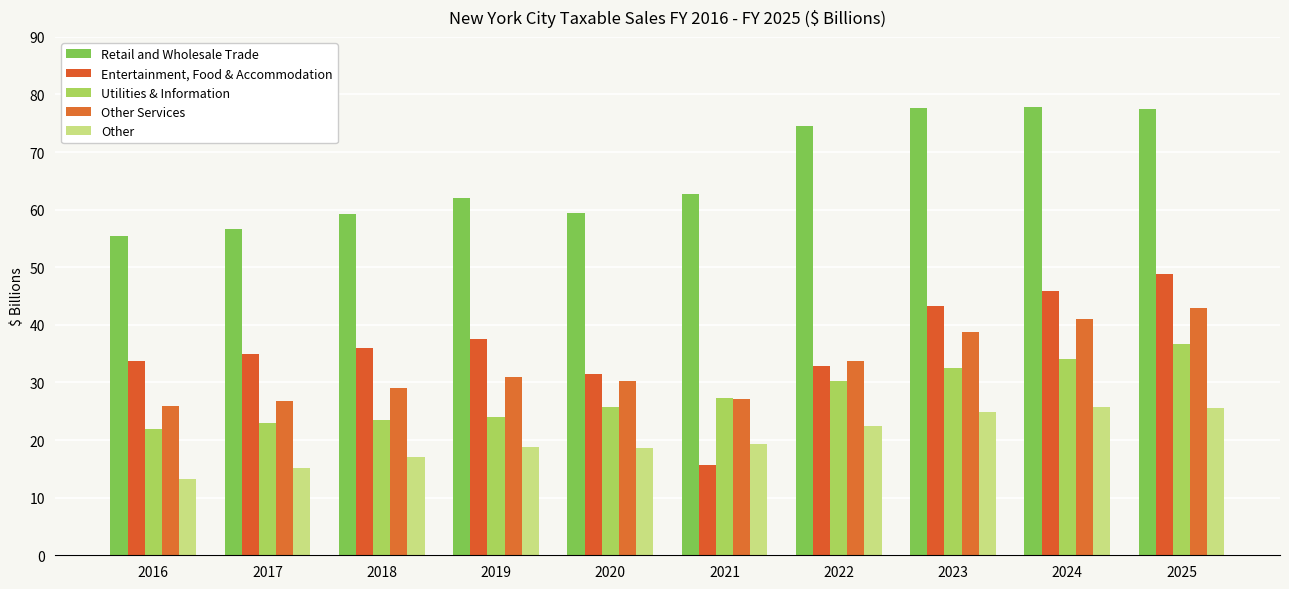

How many bars are there in total?

50